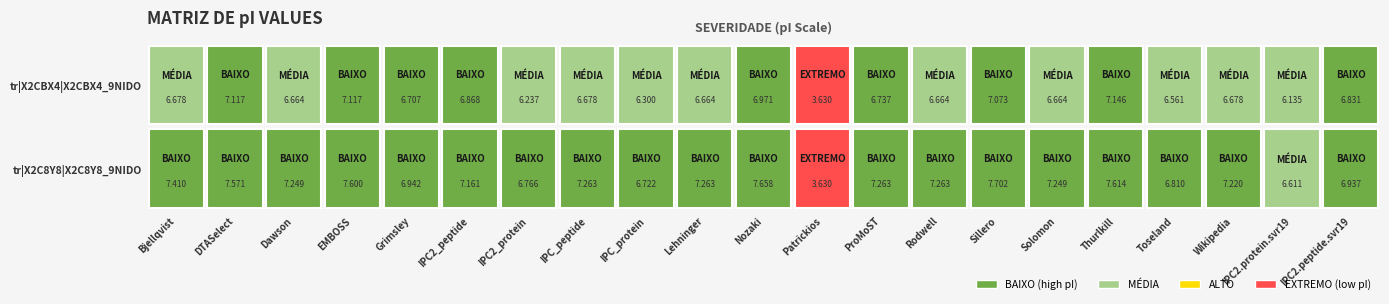

What value does the tr|X2C8Y8|X2C8Y8_9NIDO series have at 6?

6.8